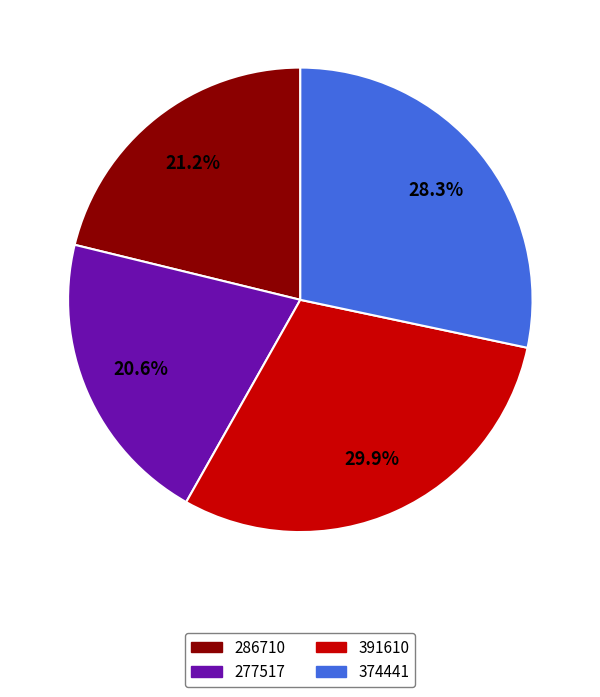

Rank the categories by value from highest to lowest.

391610, 374441, 286710, 277517